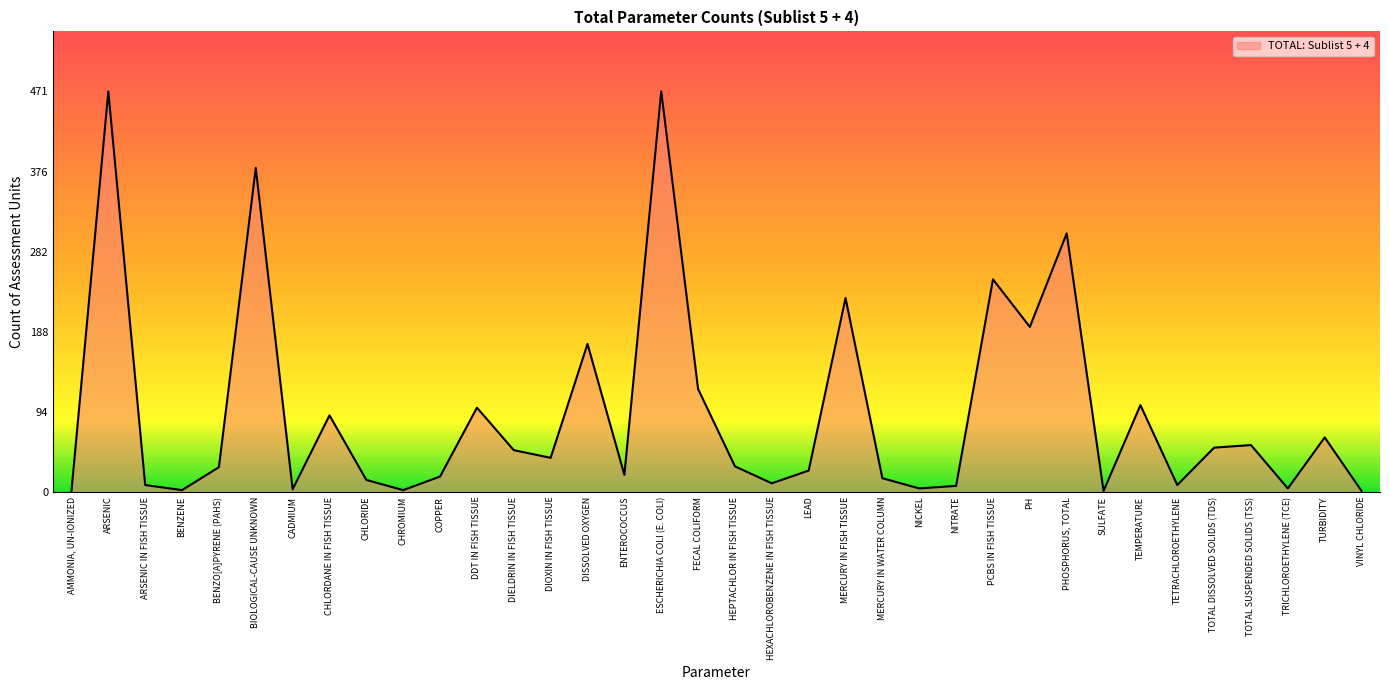

What is the maximum value shown in the chart?

471